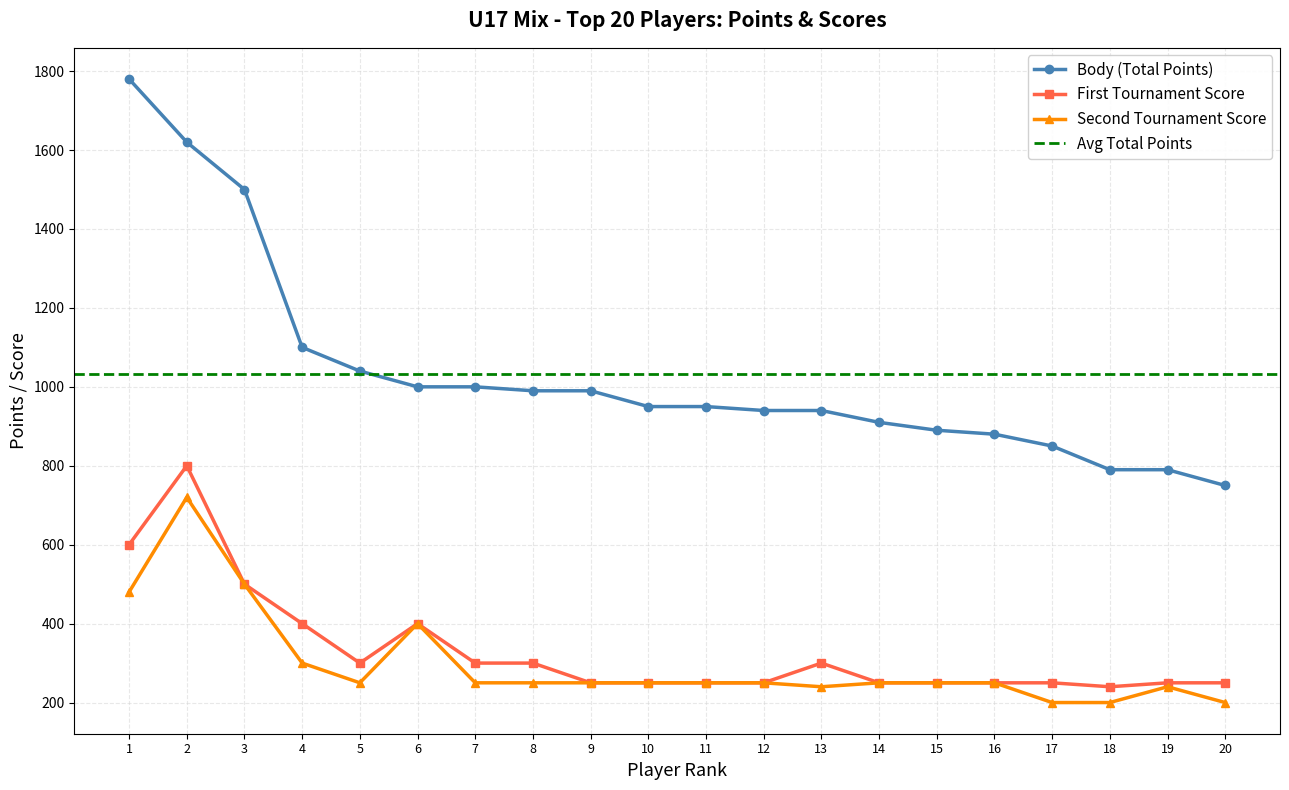

The value of Second Tournament Score at 7 is 127. True or false?

False